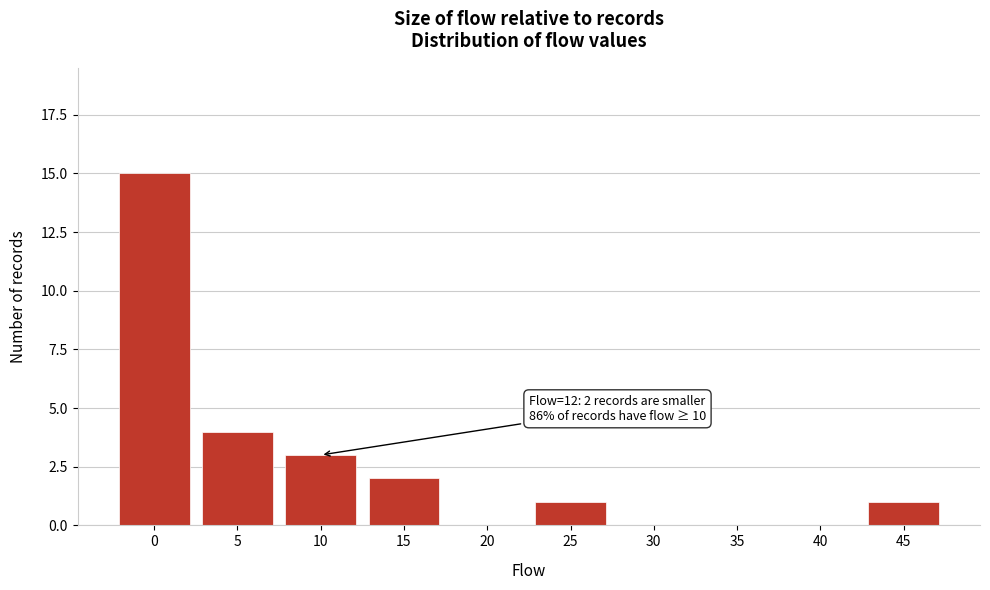

Reading left to right, extract all data points from this chart.

0=15	5=4	10=3	15=2	20=0	25=1	30=0	35=0	40=0	45=1